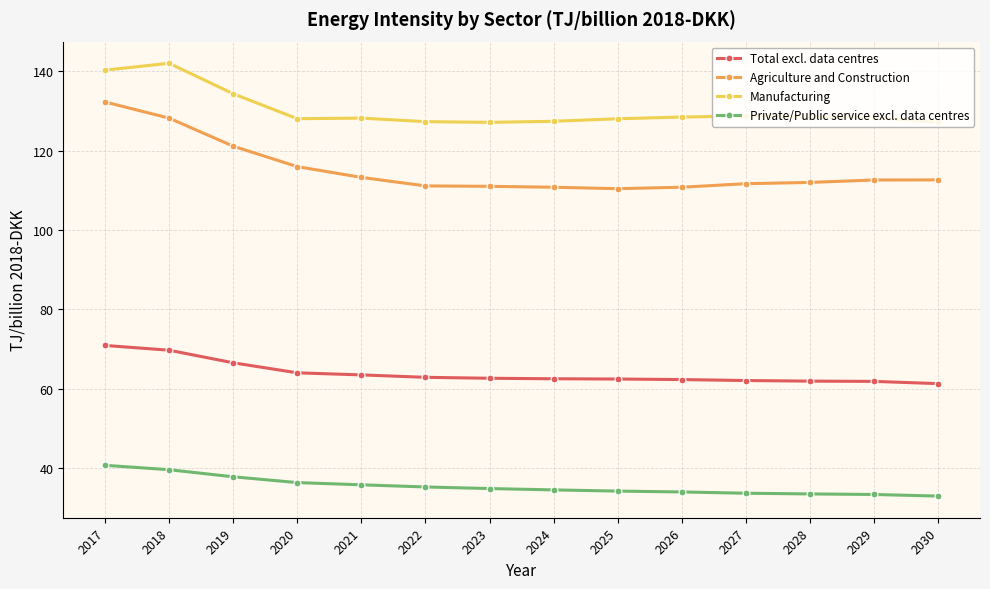

At which category does the chart reach its peak across all series?

2018